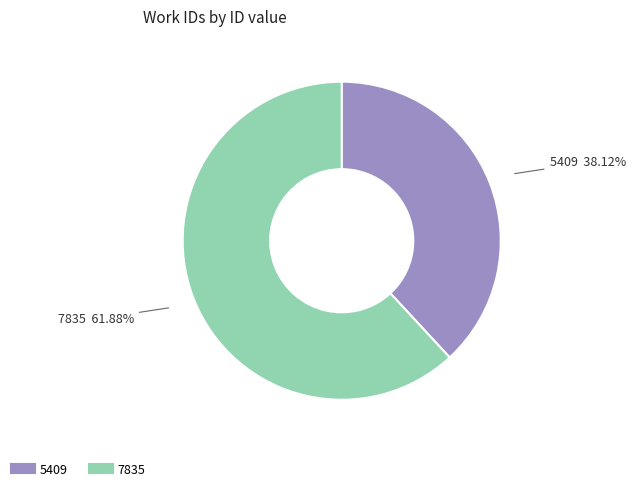

Count the number of slices in the pie.

2